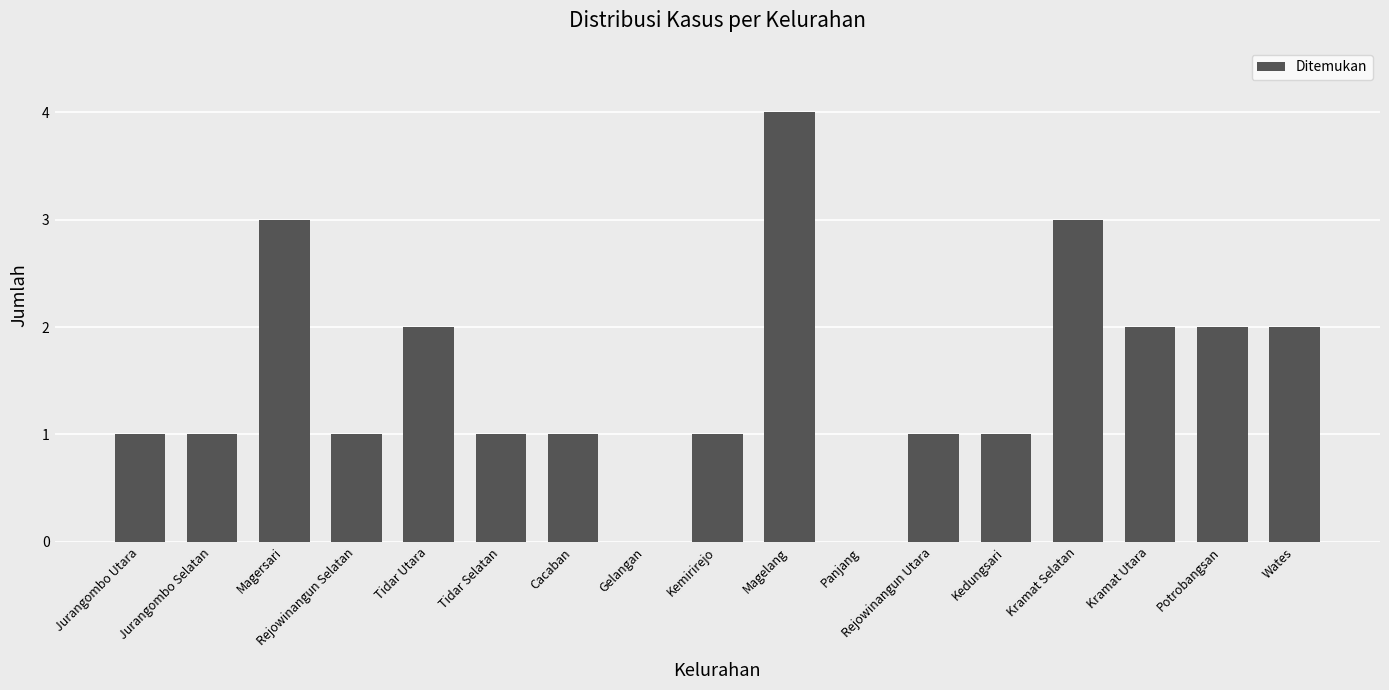

Which has a higher value, Panjang or Rejowinangun Selatan?

Rejowinangun Selatan